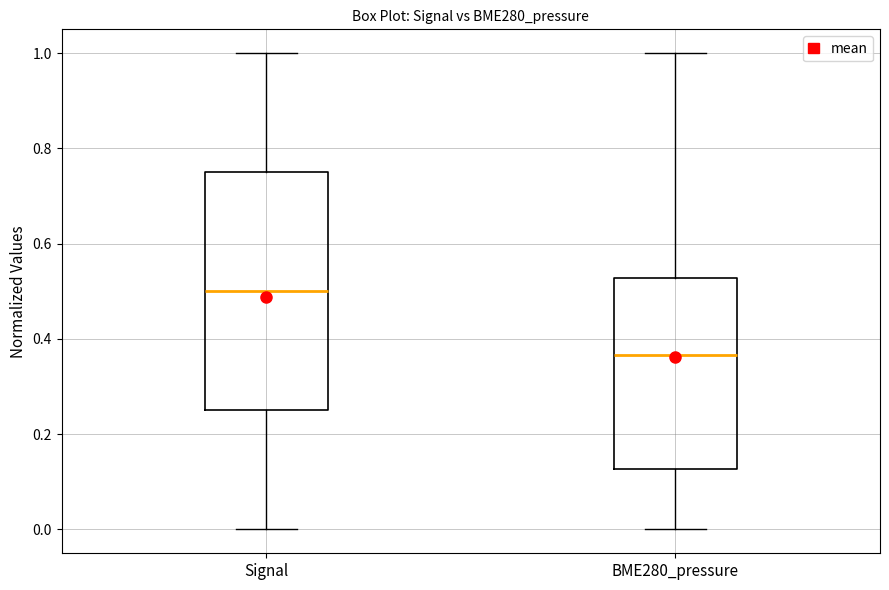

Reading left to right, transcribe this box plot: for each box, give where its median line is, the range the box spans, and where its two whiskers end, as read against the y-axis. The values are not printed on the chart, so give them approximately, as read against the axis.

Signal: median 0.50, box 0.26 to 0.76, whiskers 0.00 to 1.00
BME280_pressure: median 0.36, box 0.12 to 0.52, whiskers 0.00 to 1.00